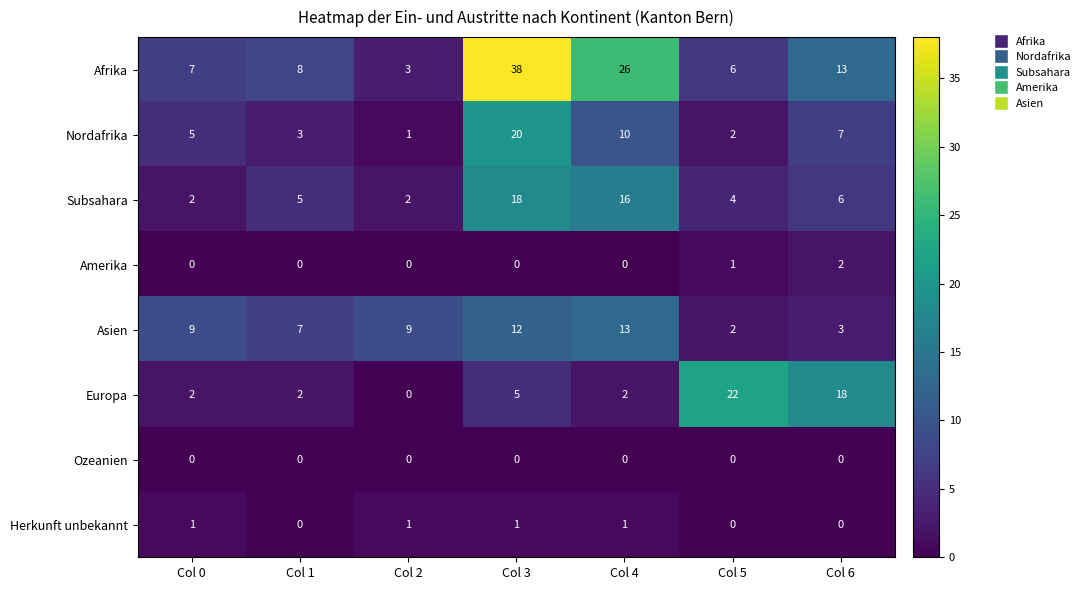

At which category is the sum across all series the highest?

Col 3